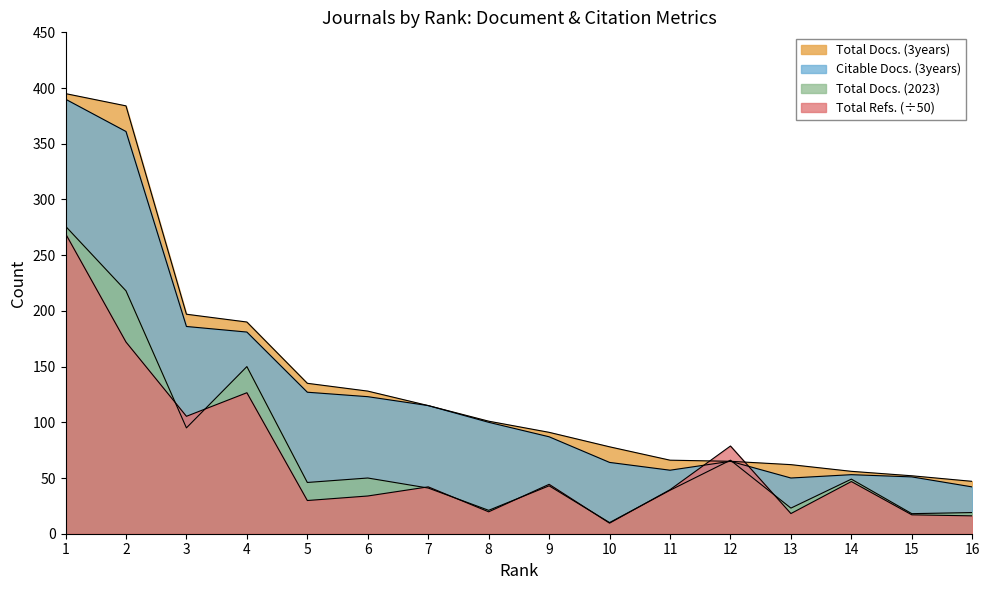

What are all the series names shown in the legend?

Total Docs. (2023), Total Docs. (3years), Citable Docs. (3years), Total Refs.